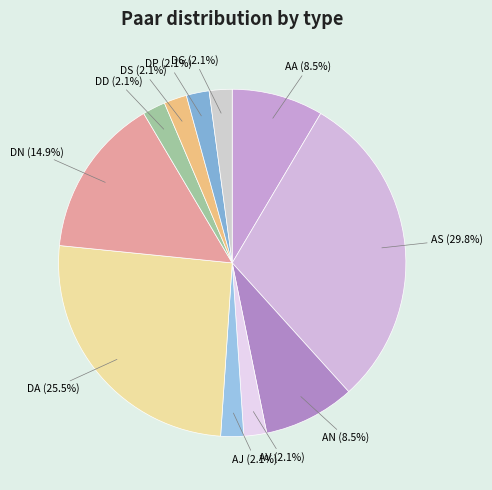

What is the total percentage of DA and DD?

27.7%